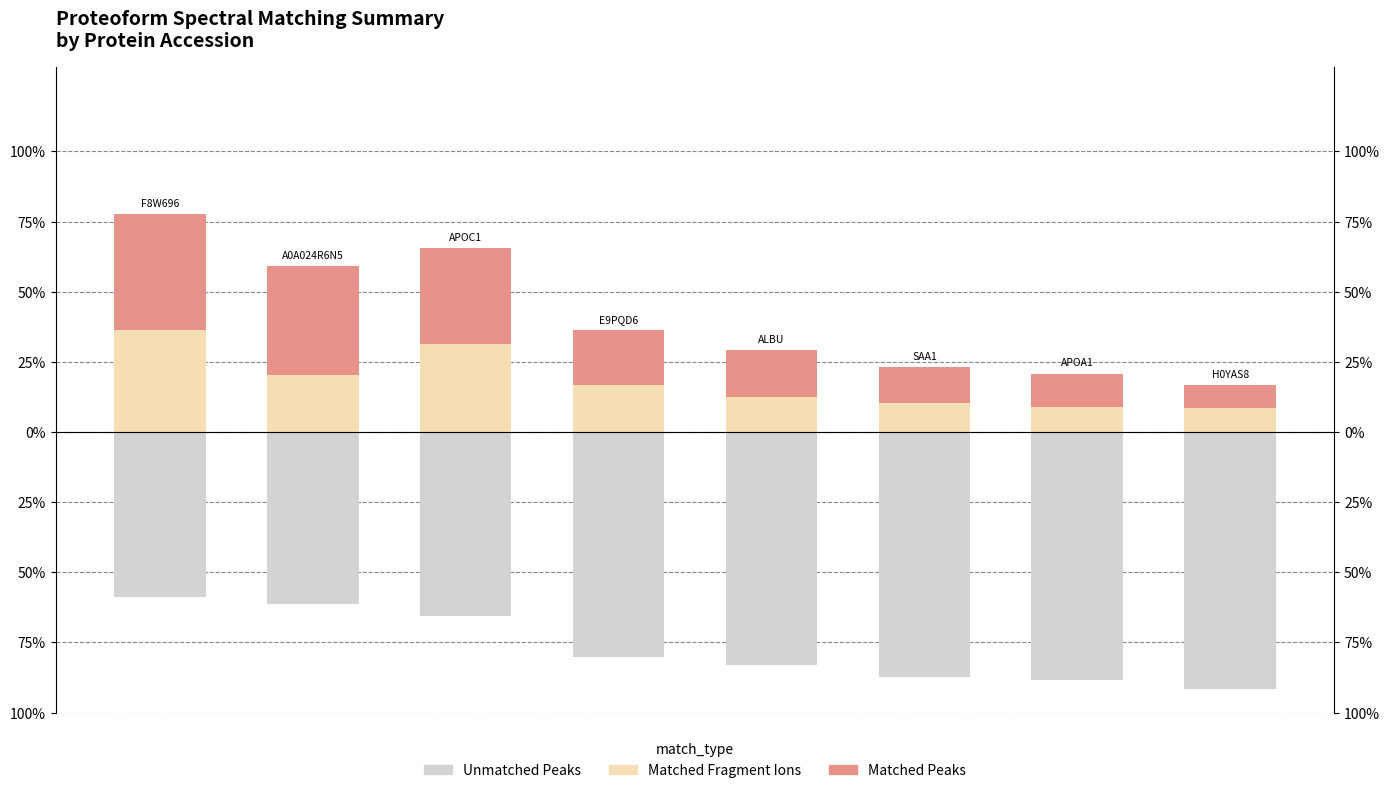

What is the value of the Matched Peaks (above Frags) bar at the 7th from the left?

11.7